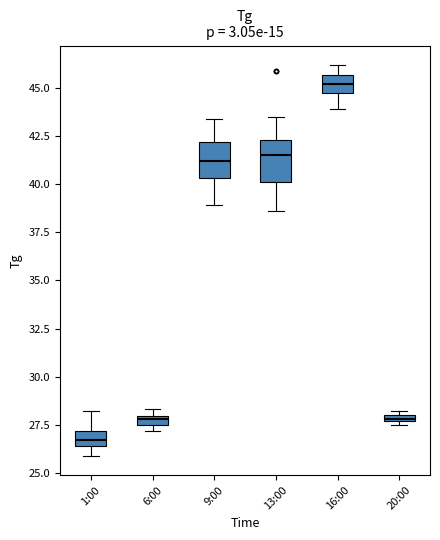

Which box's median line is the lowest?

1:00